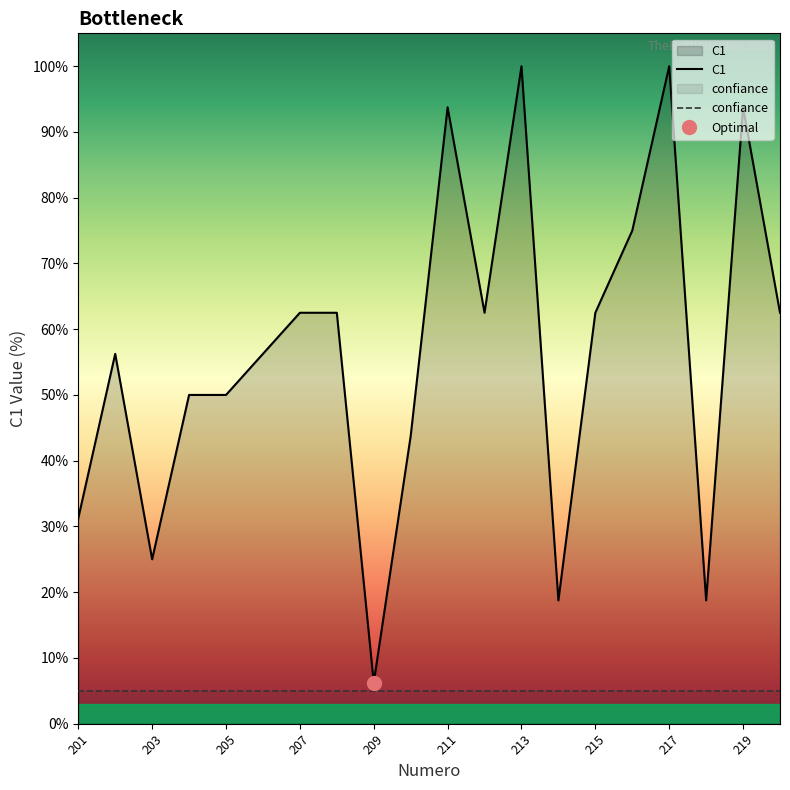

What are all the series names shown in the legend?

C1, confiance